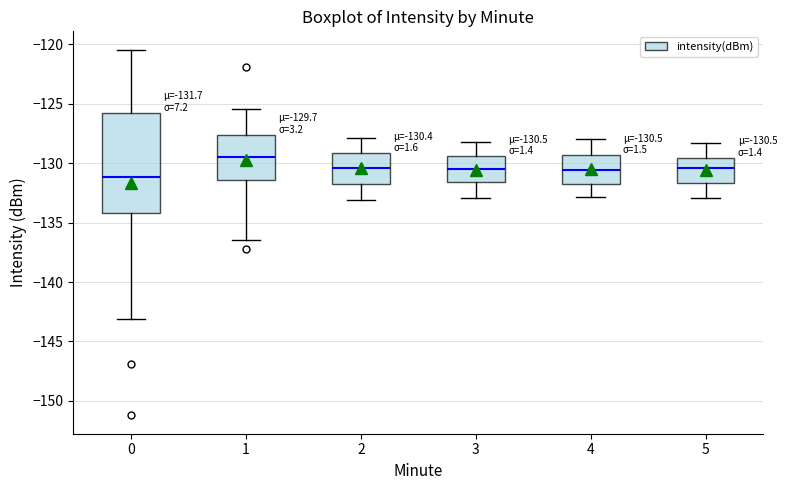

Which box is the tallest, from its lower edge to its upper edge?

0